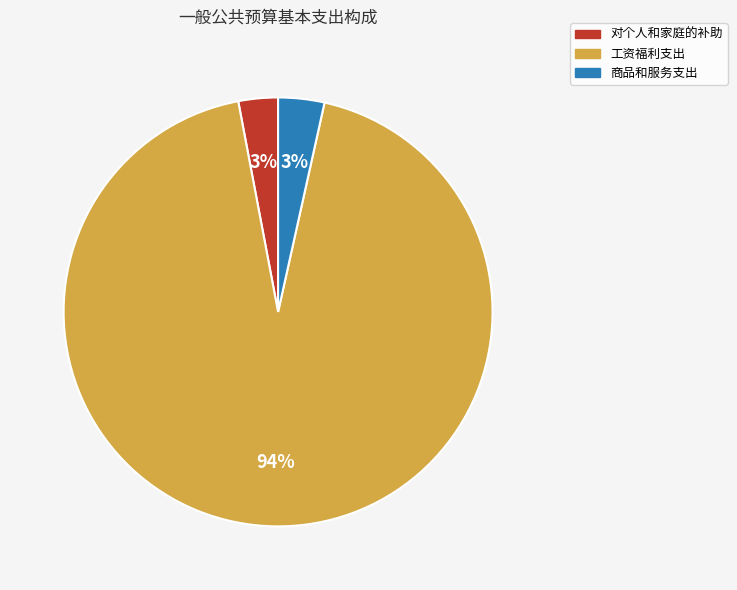

Which category has the biggest portion of the pie?

工资福利支出